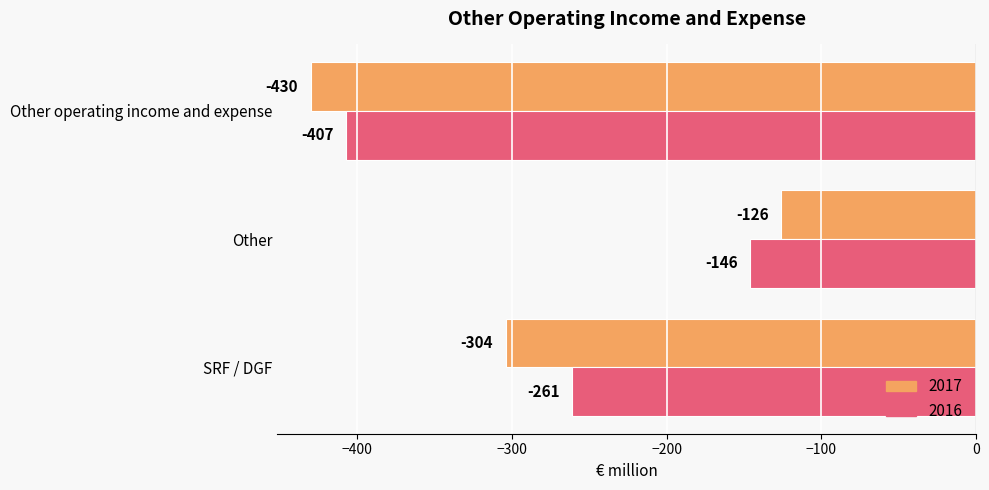

What is the difference between the highest and lowest values at Other?

20